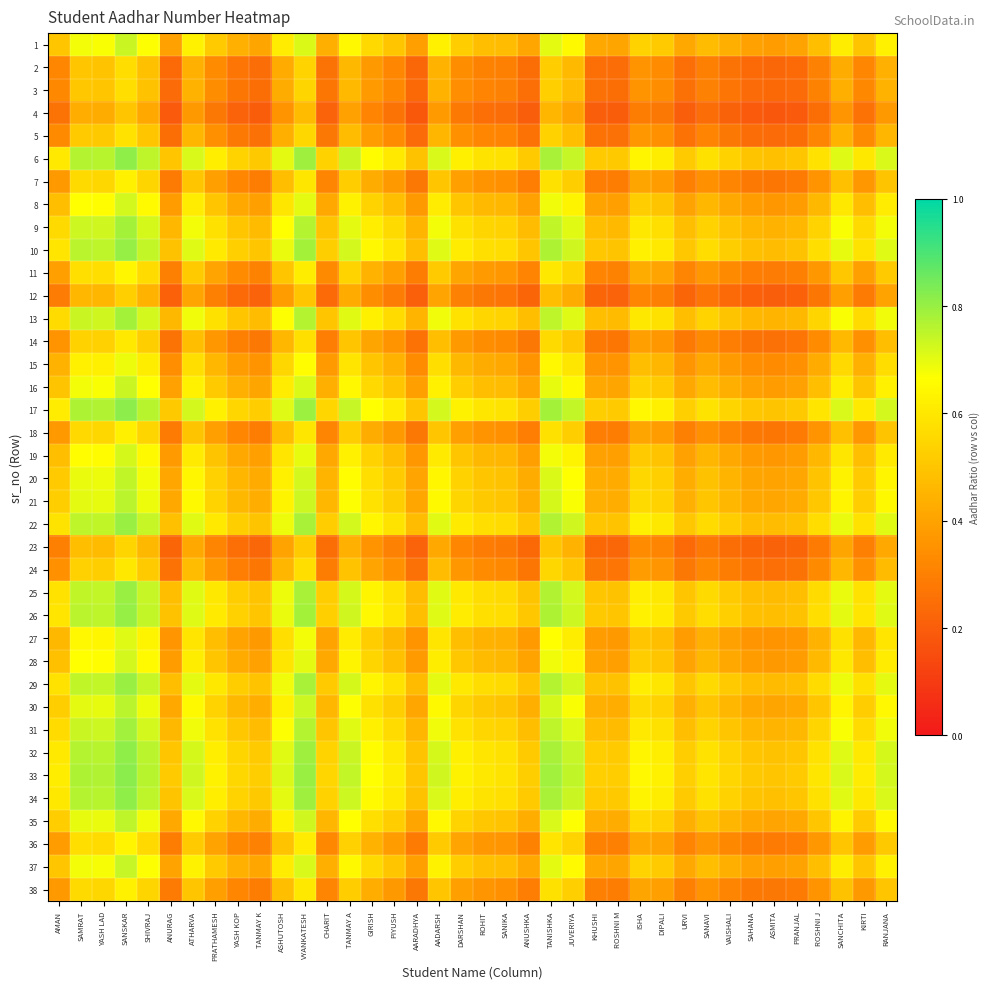

List the series in order of their peak value, highest first.

33, 17, 32, 6, 34, 26, 10, 22, 25, 29, 31, 13, 9, 21, 30, 35, 20, 37, 1, 16, 28, 8, 19, 27, 15, 11, 36, 38, 7, 18, 14, 24, 5, 3, 2, 23, 12, 4